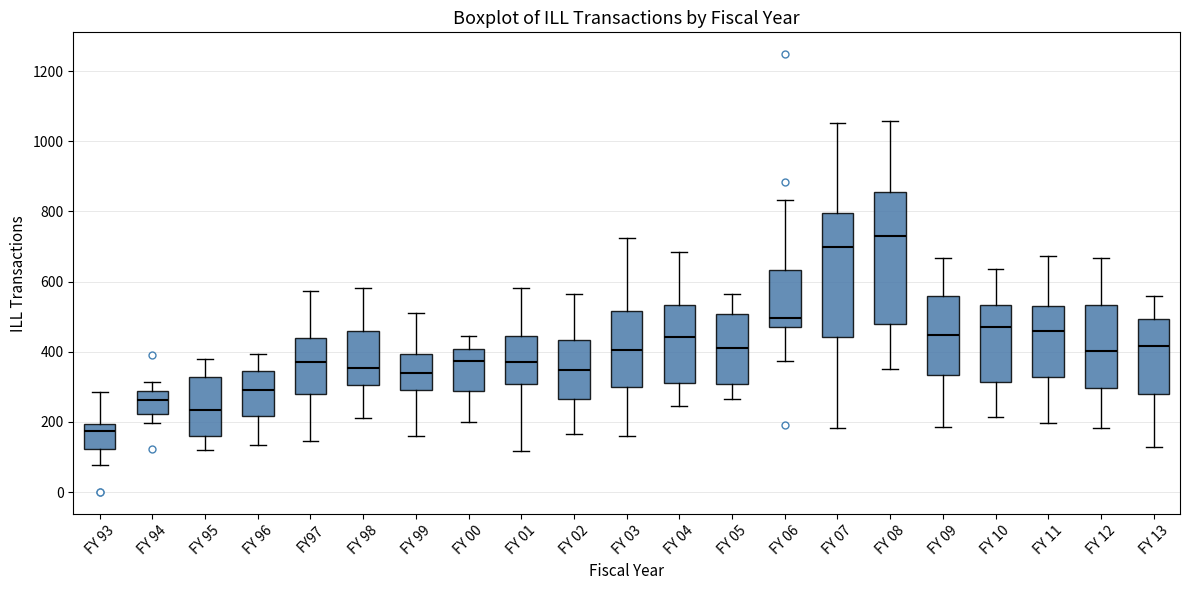

Reading left to right, read every box against the y-axis: the position of its median line, the range the box covers, and the ends of its whiskers. The values are not printed on the chart, so give them approximately, as read against the axis.

FY 93: median 180, box 120 to 200, whiskers 80 to 280
FY 94: median 260, box 220 to 280, whiskers 200 to 320
FY 95: median 240, box 160 to 320, whiskers 120 to 380
FY 96: median 300, box 220 to 340, whiskers 140 to 400
FY97: median 380, box 280 to 440, whiskers 140 to 580
FY 98: median 360, box 300 to 460, whiskers 220 to 580
FY 99: median 340, box 300 to 400, whiskers 160 to 520
FY 00: median 380, box 280 to 400, whiskers 200 to 440
FY 01: median 380, box 300 to 440, whiskers 120 to 580
FY 02: median 340, box 260 to 440, whiskers 160 to 560
FY 03: median 400, box 300 to 520, whiskers 160 to 720
FY 04: median 440, box 320 to 540, whiskers 240 to 680
FY 05: median 400, box 300 to 500, whiskers 260 to 560
FY 06: median 500, box 480 to 640, whiskers 380 to 840
FY 07: median 700, box 440 to 800, whiskers 180 to 1060
FY 08: median 740, box 480 to 860, whiskers 360 to 1060
FY 09: median 440, box 340 to 560, whiskers 180 to 660
FY 10: median 480, box 320 to 540, whiskers 220 to 640
FY 11: median 460, box 320 to 540, whiskers 200 to 680
FY 12: median 400, box 300 to 540, whiskers 180 to 660
FY 13: median 420, box 280 to 500, whiskers 120 to 560